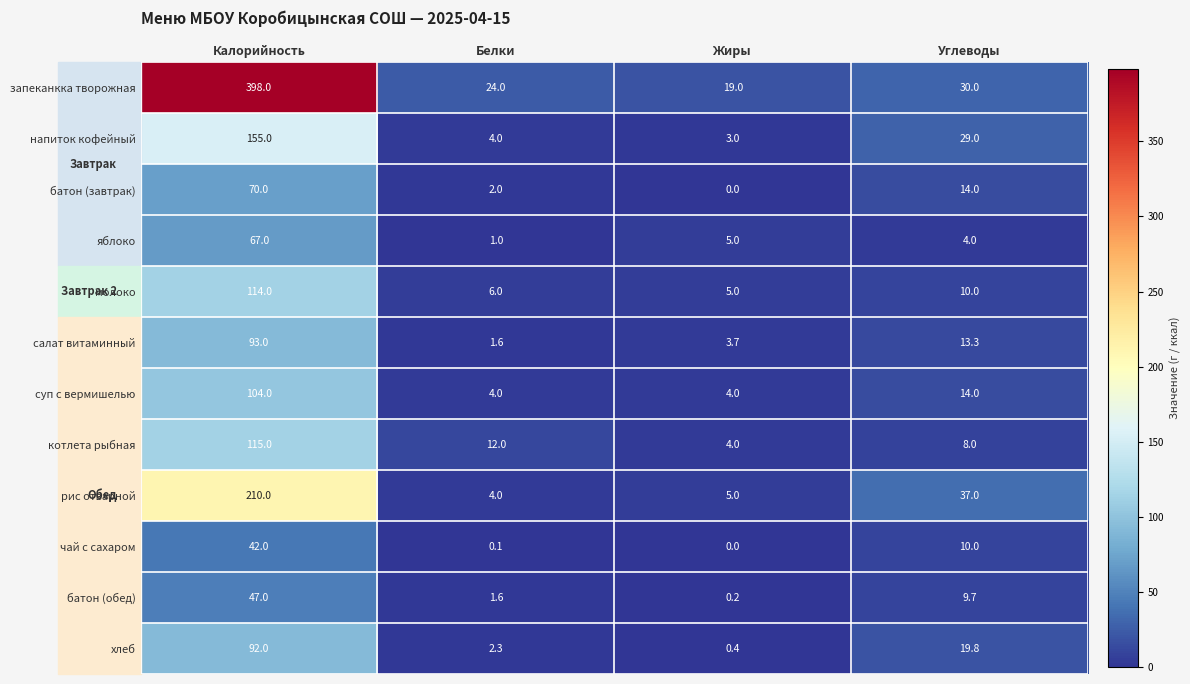

What is the difference between the запеканкка творожная values at Калорийность and Углеводы?

368.0